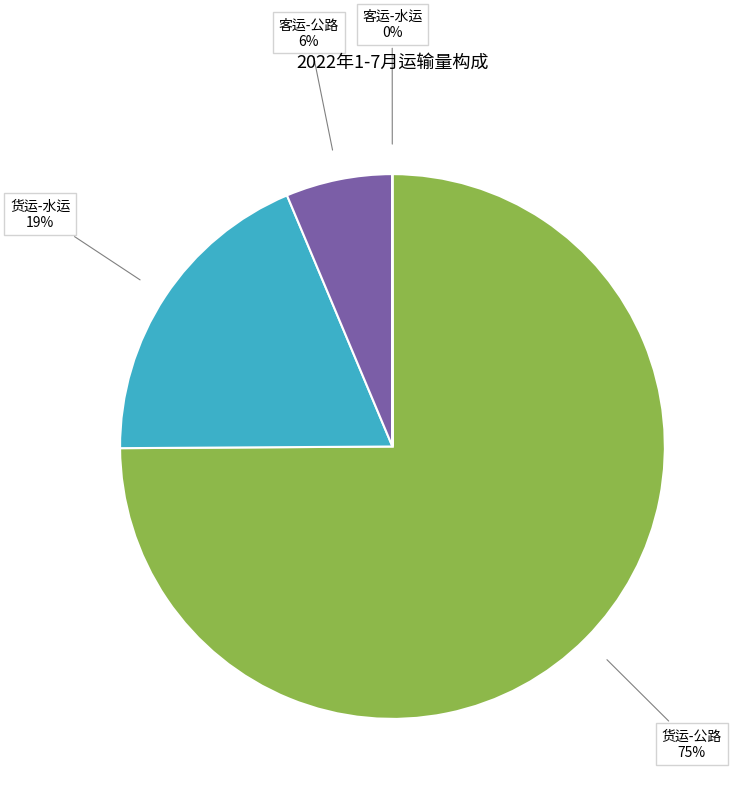

To the nearest percent, what is the difference between the largest and smallest slice percentages?

75%